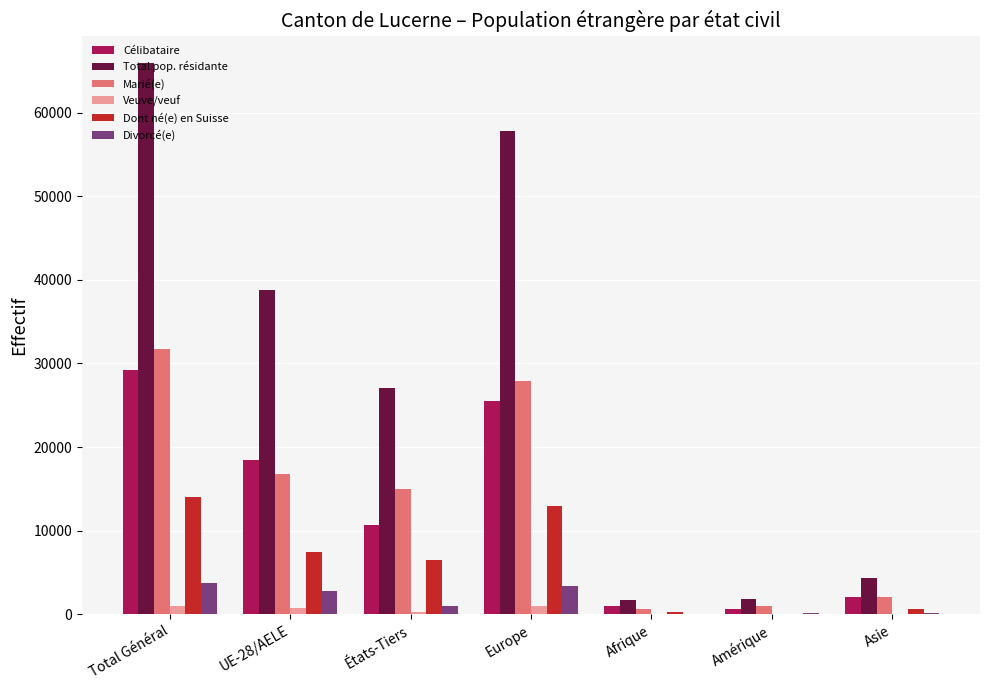

True or false: Célibataire has a value of 29172 at Total Général.

True